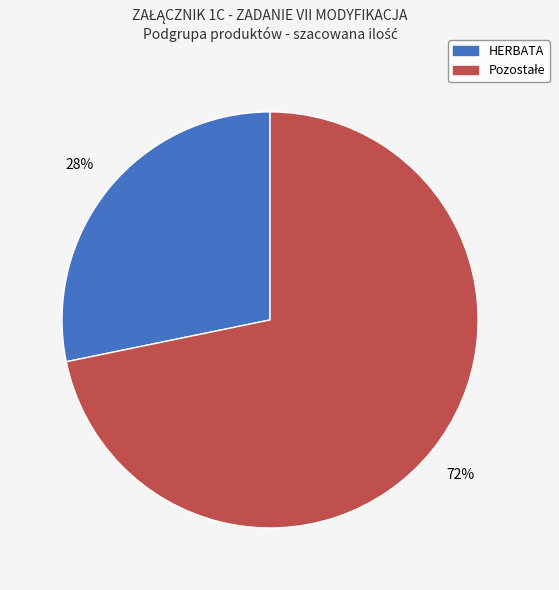

Does any single category account for the majority?

Yes